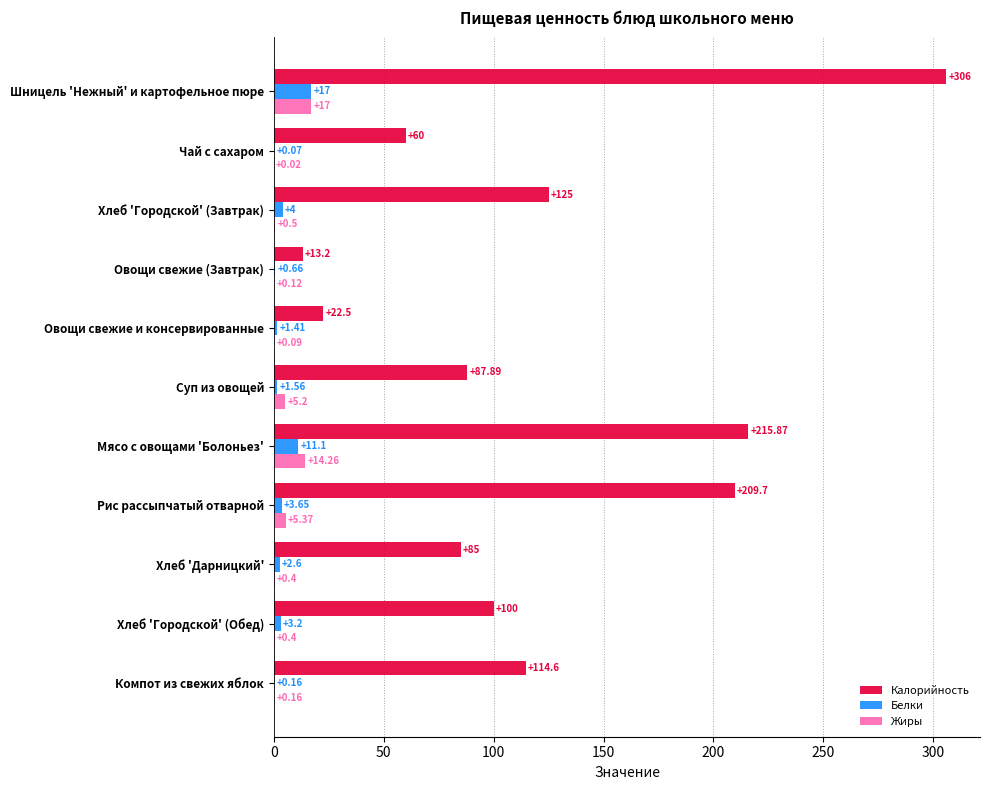

What is the sum of all Белки values?

45.4